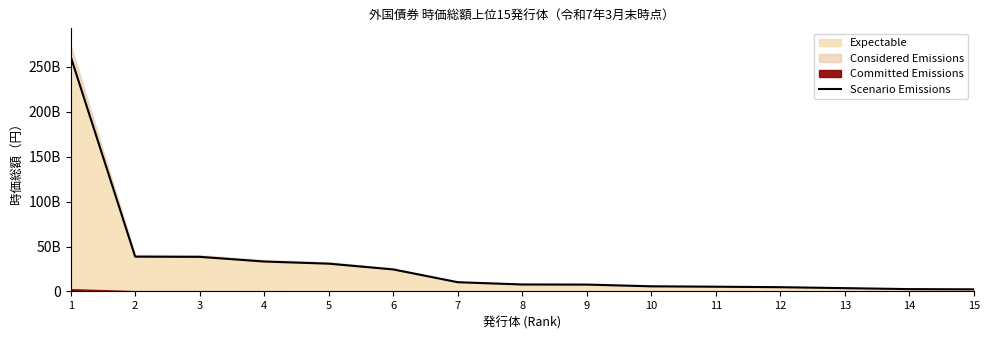

Where is the data nearest to the value 131820569940?

2